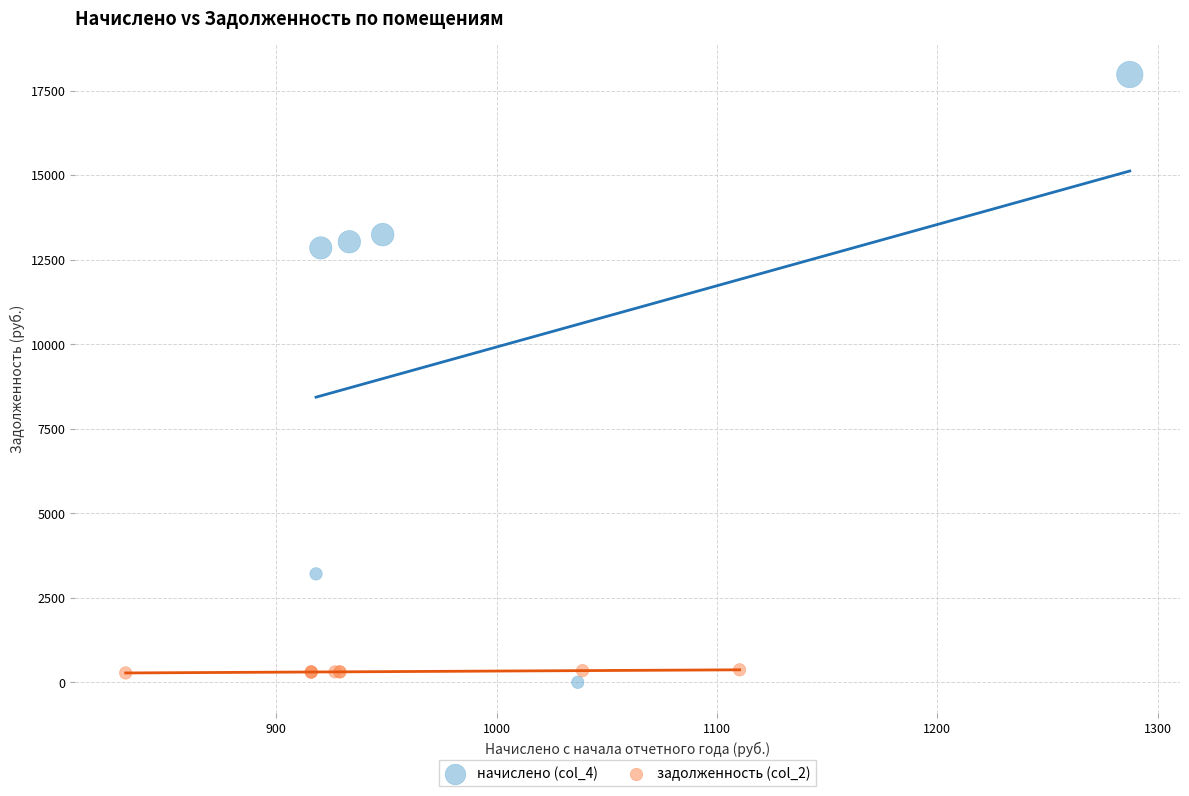

Which series reaches the minimum Y coordinate?

начислено (col_4)